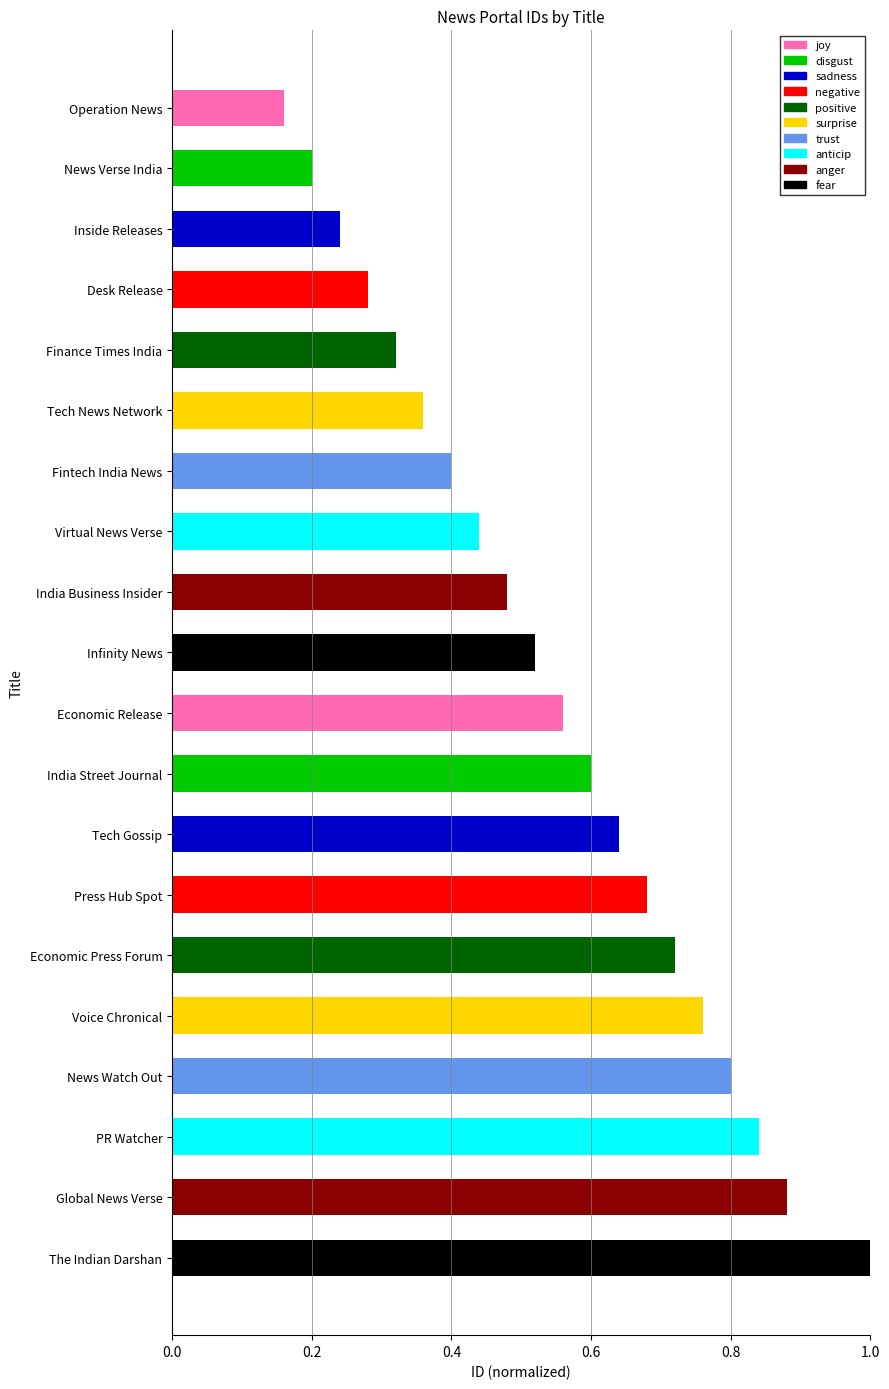

List the labels in order of value, smallest first.

Operation News, News Verse India, Inside Releases, Desk Release, Finance Times India, Tech News Network, Fintech India News, Virtual News Verse, India Business Insider, Infinity News, Economic Release, India Street Journal, Tech Gossip, Press Hub Spot, Economic Press Forum, Voice Chronical, News Watch Out, PR Watcher, Global News Verse, The Indian Darshan